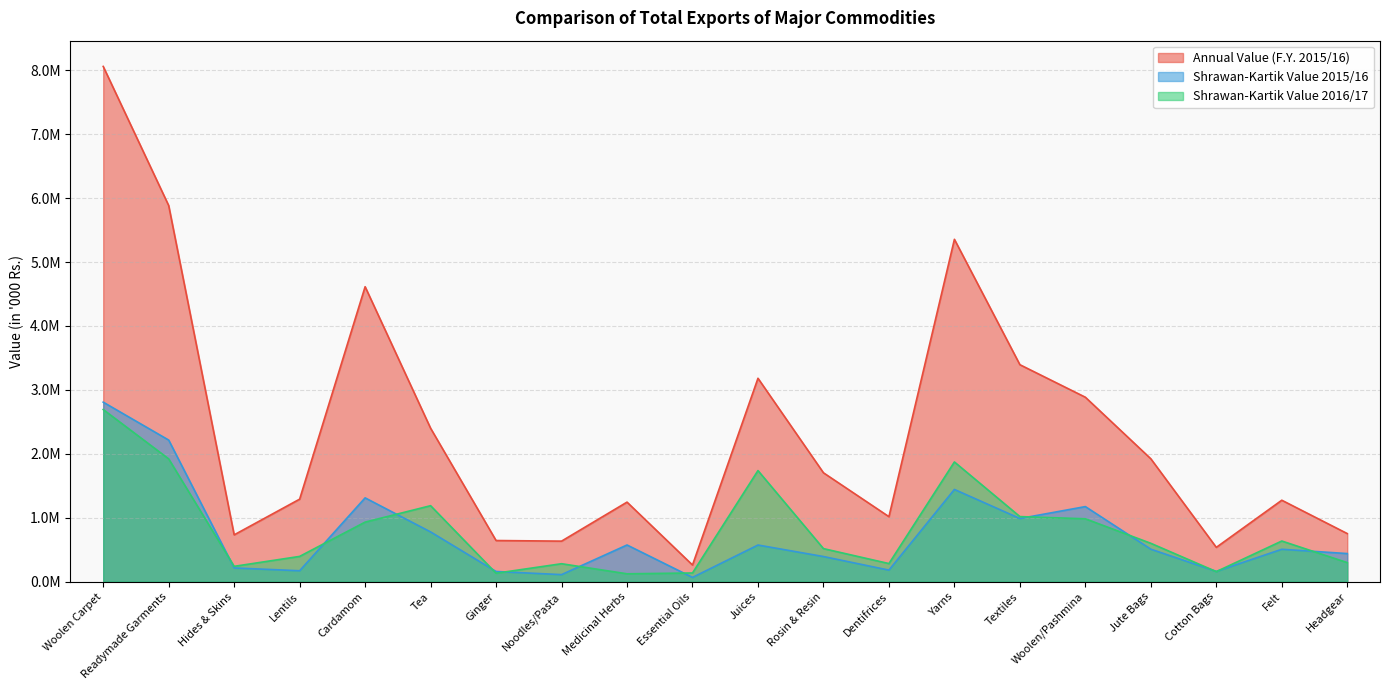

What is the difference between the highest and lowest values at Woolen/Pashmina?

1902260.7